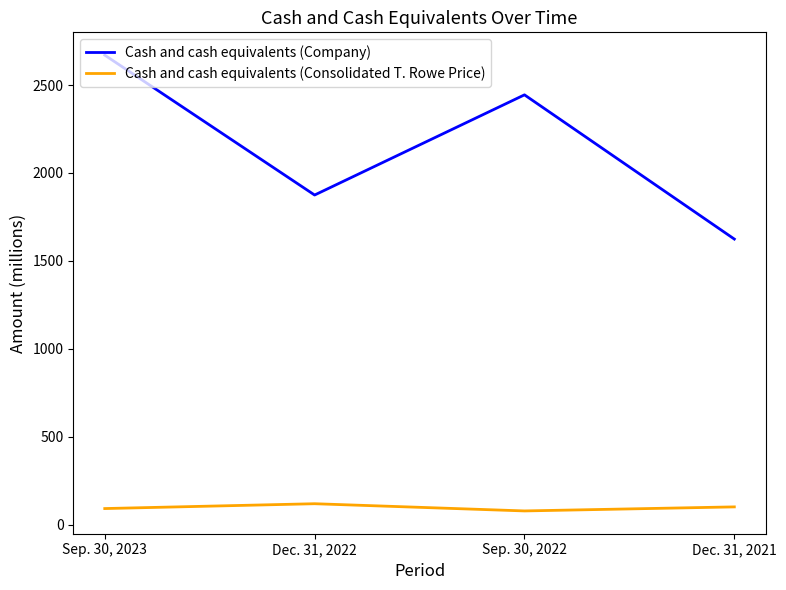

Which series changed the most between Sep. 30, 2022 and Dec. 31, 2021?

Cash and cash equivalents (Company)